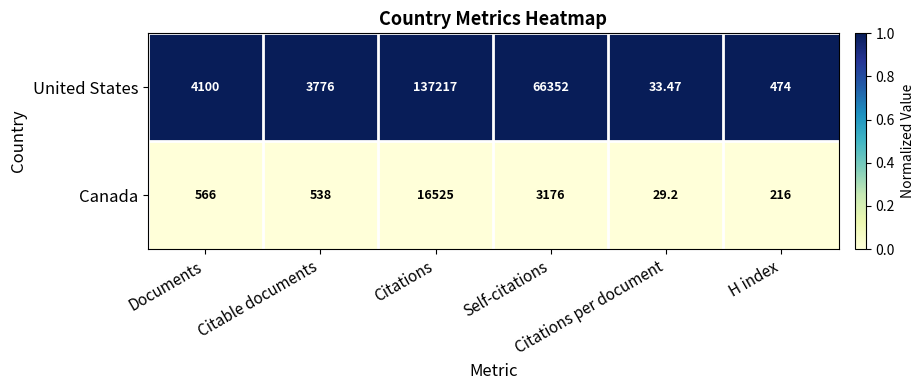

Rank the series by their maximum value, from highest to lowest.

United States, Canada